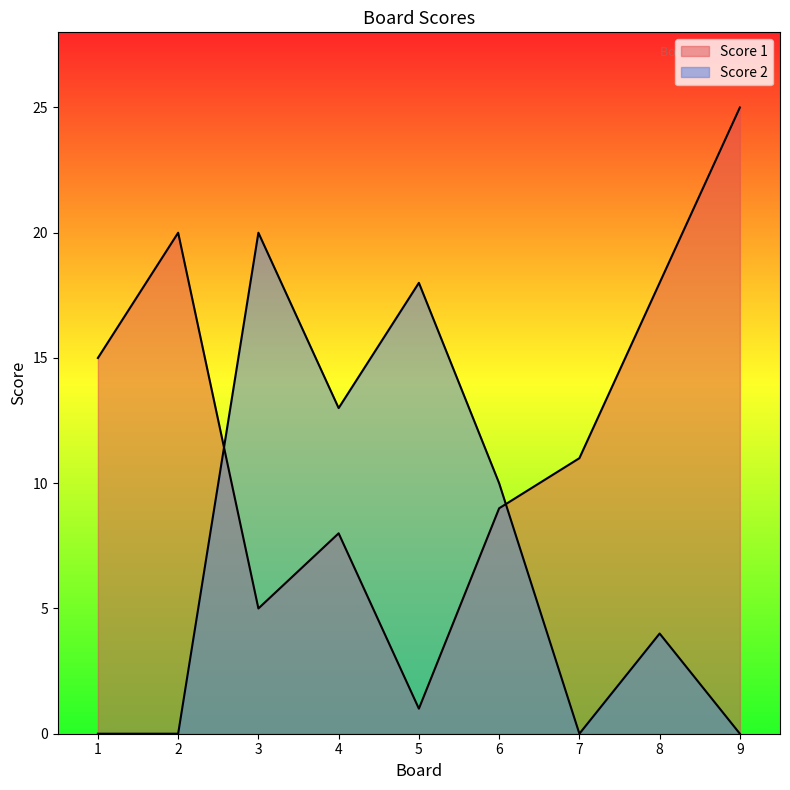

Is it true that Score 2 equals 6 at 7?

False